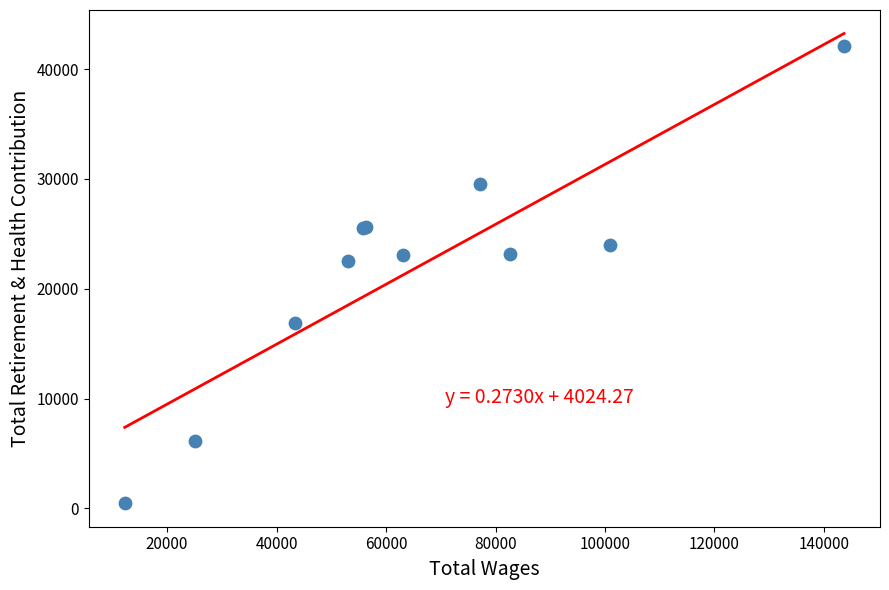

What Y value in the scatter plot is closest to 21304?

22486